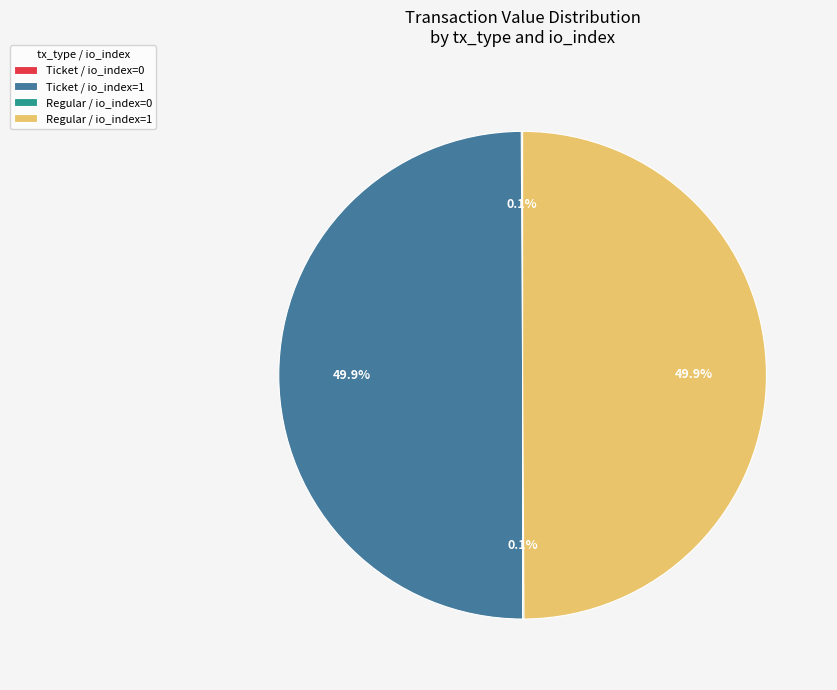

To the nearest percent, what is the combined percentage of Regular / io_index=1 and Ticket / io_index=0?

50%